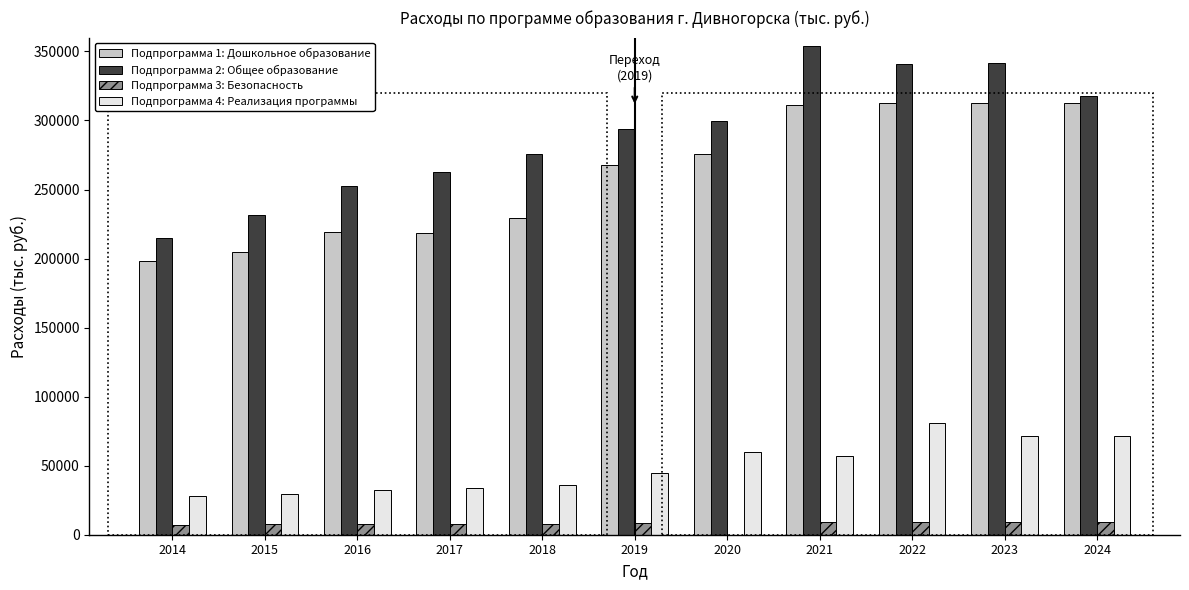

What is the sum of the Подпрограмма 3: Безопасность values at 2024 and 2016?

16437.9